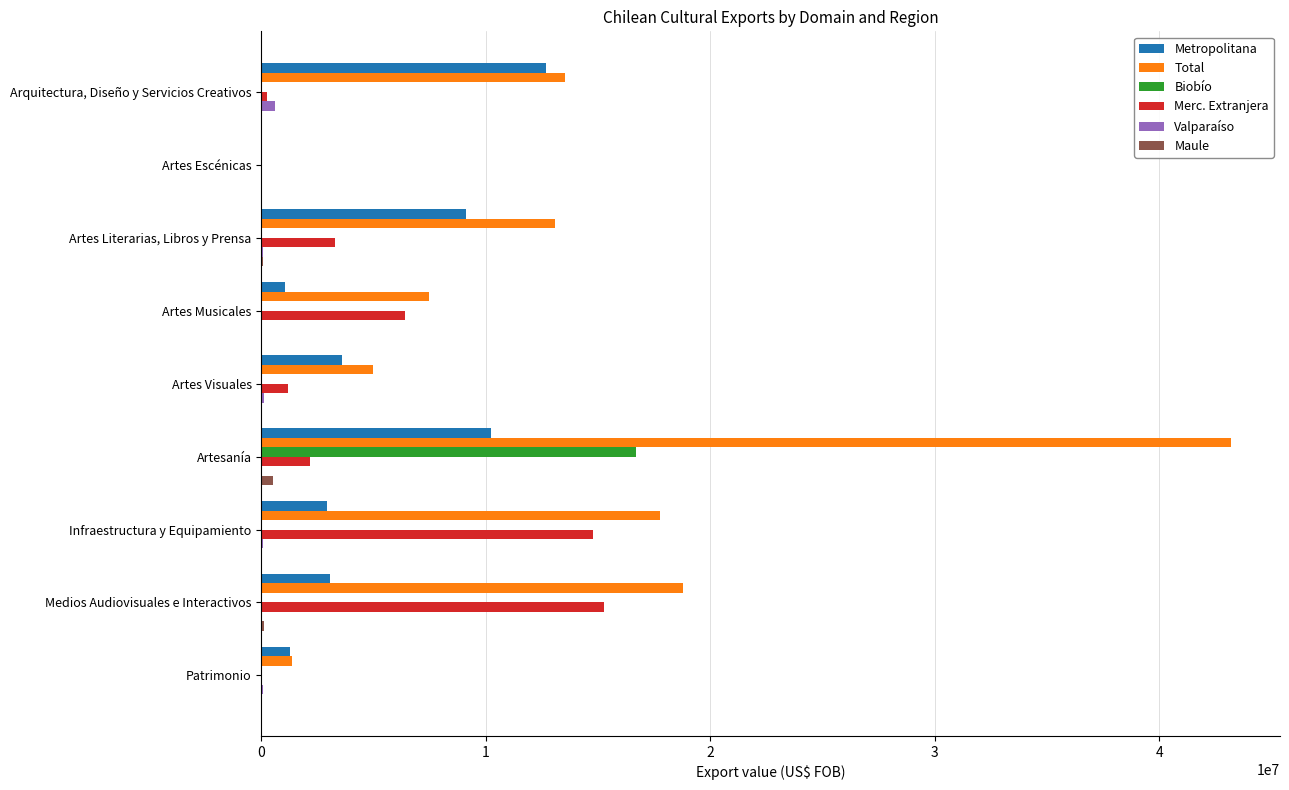

Which series has the widest spread of values?

Total